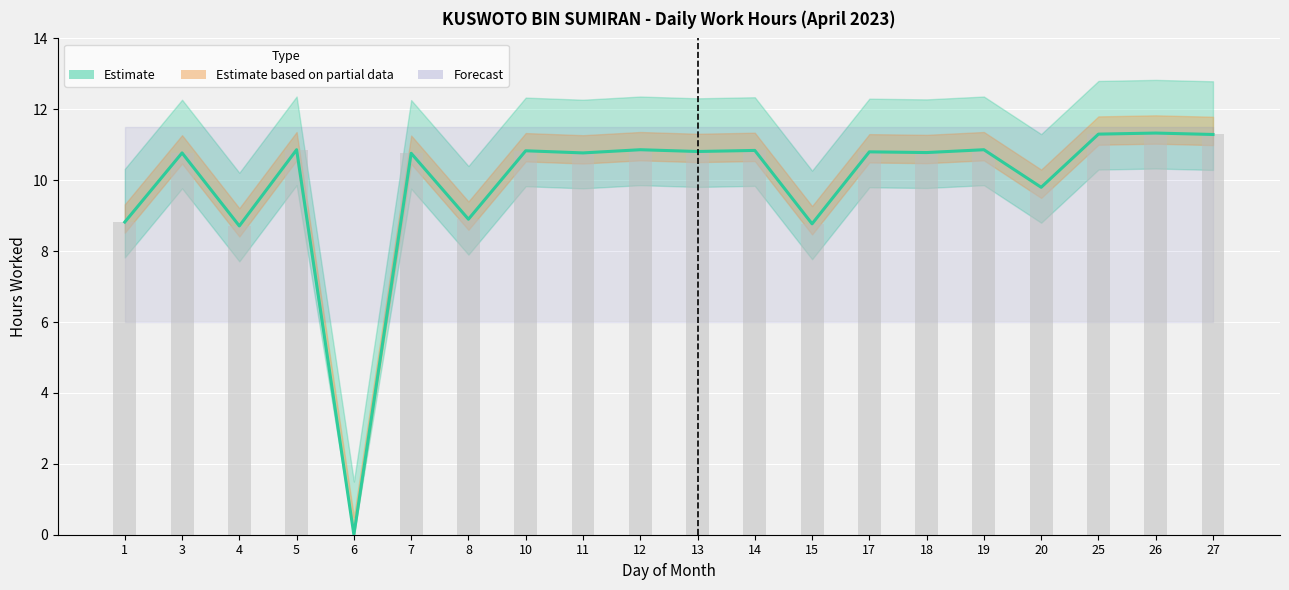

Between 3 and 14, which series saw the biggest shift?

Estimate